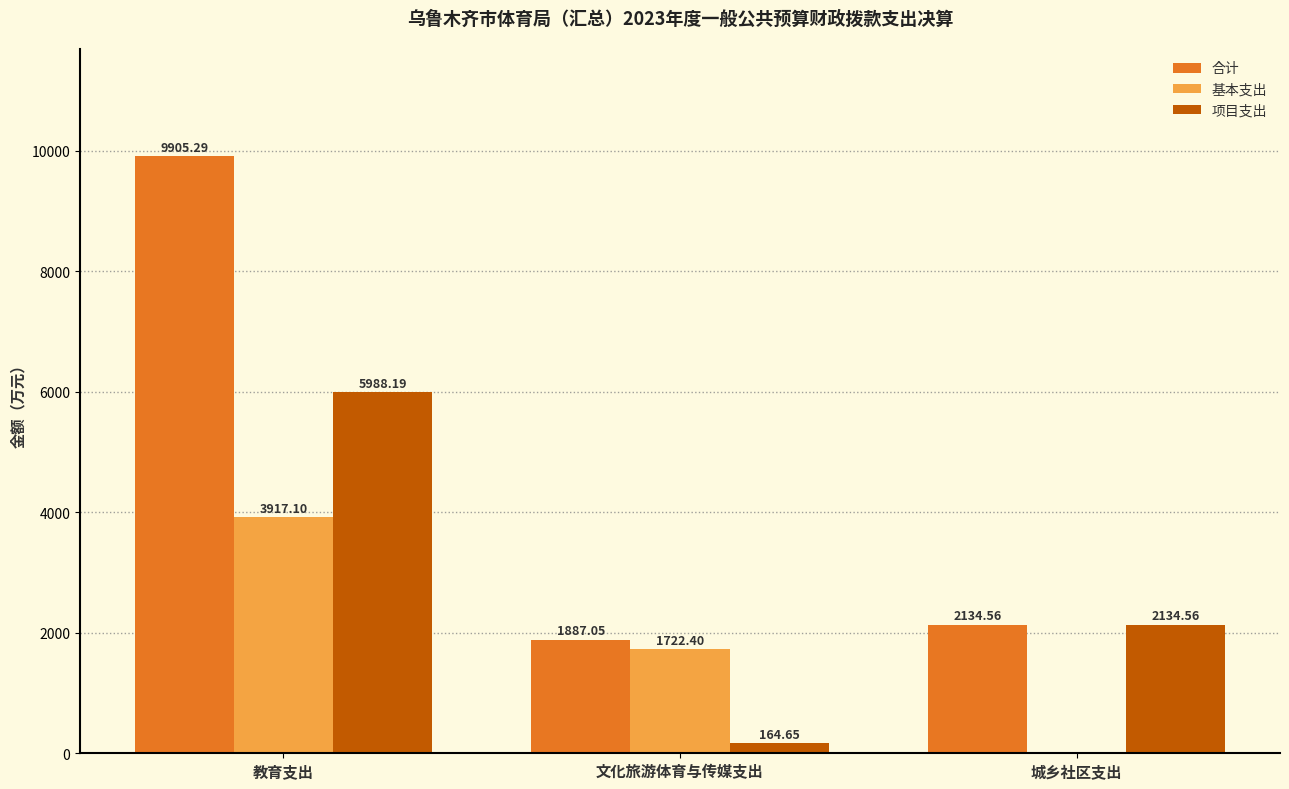

Which series changed the most between 教育支出 and 文化旅游体育与传媒支出?

合计